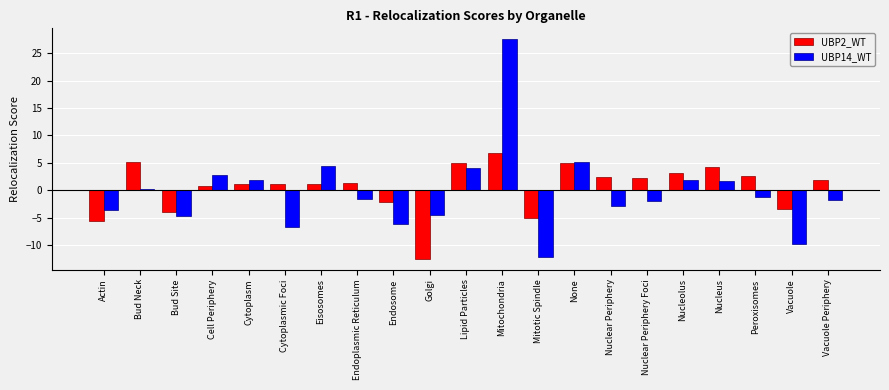

List the series in order of their peak value, lowest first.

UBP2_WT, UBP14_WT